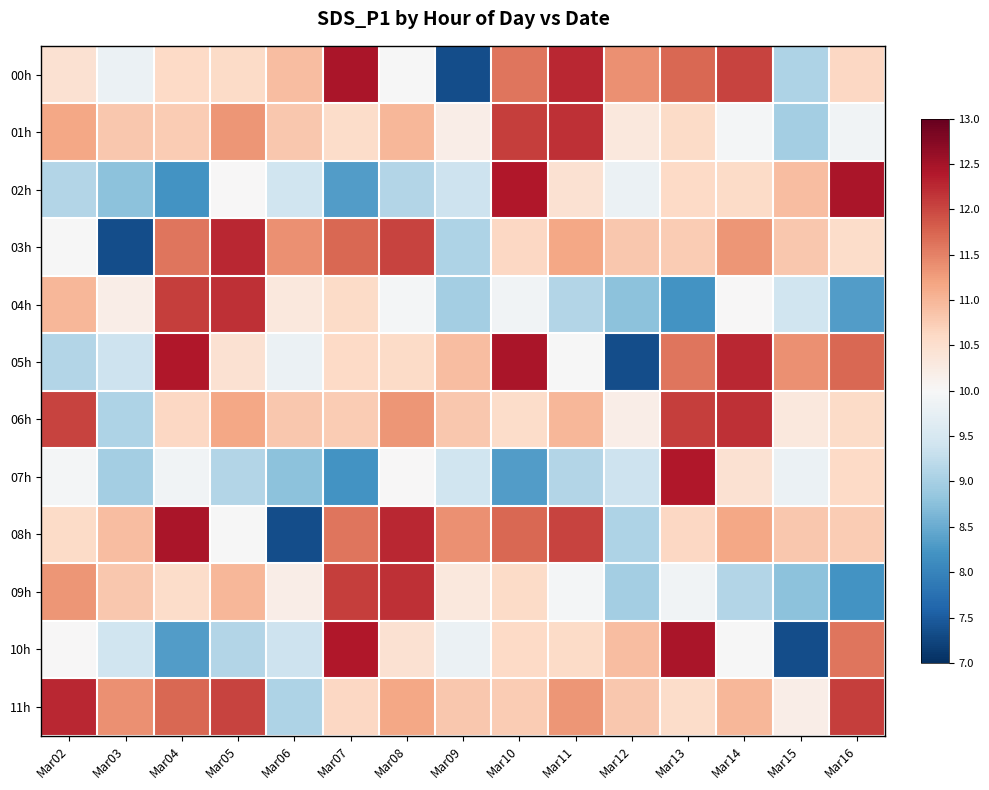

Reading left to right, list all the values displayed in this chart.

00h: Mar02=0.1	Mar03=-0.1	Mar04=0.2	Mar05=0.2	Mar06=0.3	Mar07=0.8	Mar08=-0.0	Mar09=-0.9	Mar10=0.5	Mar11=0.8	Mar12=0.5	Mar13=0.6	Mar14=0.7	Mar15=-0.3	Mar16=0.2
01h: Mar02=0.4	Mar03=0.3	Mar04=0.3	Mar05=0.4	Mar06=0.3	Mar07=0.2	Mar08=0.3	Mar09=0.1	Mar10=0.7	Mar11=0.7	Mar12=0.1	Mar13=0.2	Mar14=-0.0	Mar15=-0.3	Mar16=-0.0
02h: Mar02=-0.3	Mar03=-0.4	Mar04=-0.6	Mar05=0.0	Mar06=-0.2	Mar07=-0.6	Mar08=-0.3	Mar09=-0.2	Mar10=0.8	Mar11=0.1	Mar12=-0.1	Mar13=0.2	Mar14=0.2	Mar15=0.3	Mar16=0.8
03h: Mar02=-0.0	Mar03=-0.9	Mar04=0.5	Mar05=0.8	Mar06=0.5	Mar07=0.6	Mar08=0.7	Mar09=-0.3	Mar10=0.2	Mar11=0.4	Mar12=0.3	Mar13=0.3	Mar14=0.4	Mar15=0.3	Mar16=0.2
04h: Mar02=0.3	Mar03=0.1	Mar04=0.7	Mar05=0.7	Mar06=0.1	Mar07=0.2	Mar08=-0.0	Mar09=-0.3	Mar10=-0.0	Mar11=-0.3	Mar12=-0.4	Mar13=-0.6	Mar14=0.0	Mar15=-0.2	Mar16=-0.6
05h: Mar02=-0.3	Mar03=-0.2	Mar04=0.8	Mar05=0.1	Mar06=-0.1	Mar07=0.2	Mar08=0.2	Mar09=0.3	Mar10=0.8	Mar11=-0.0	Mar12=-0.9	Mar13=0.5	Mar14=0.8	Mar15=0.5	Mar16=0.6
06h: Mar02=0.7	Mar03=-0.3	Mar04=0.2	Mar05=0.4	Mar06=0.3	Mar07=0.3	Mar08=0.4	Mar09=0.3	Mar10=0.2	Mar11=0.3	Mar12=0.1	Mar13=0.7	Mar14=0.7	Mar15=0.1	Mar16=0.2
07h: Mar02=-0.0	Mar03=-0.3	Mar04=-0.0	Mar05=-0.3	Mar06=-0.4	Mar07=-0.6	Mar08=0.0	Mar09=-0.2	Mar10=-0.6	Mar11=-0.3	Mar12=-0.2	Mar13=0.8	Mar14=0.1	Mar15=-0.1	Mar16=0.2
08h: Mar02=0.2	Mar03=0.3	Mar04=0.8	Mar05=-0.0	Mar06=-0.9	Mar07=0.5	Mar08=0.8	Mar09=0.5	Mar10=0.6	Mar11=0.7	Mar12=-0.3	Mar13=0.2	Mar14=0.4	Mar15=0.3	Mar16=0.3
09h: Mar02=0.4	Mar03=0.3	Mar04=0.2	Mar05=0.3	Mar06=0.1	Mar07=0.7	Mar08=0.7	Mar09=0.1	Mar10=0.2	Mar11=-0.0	Mar12=-0.3	Mar13=-0.0	Mar14=-0.3	Mar15=-0.4	Mar16=-0.6
10h: Mar02=0.0	Mar03=-0.2	Mar04=-0.6	Mar05=-0.3	Mar06=-0.2	Mar07=0.8	Mar08=0.1	Mar09=-0.1	Mar10=0.2	Mar11=0.2	Mar12=0.3	Mar13=0.8	Mar14=-0.0	Mar15=-0.9	Mar16=0.5
11h: Mar02=0.8	Mar03=0.5	Mar04=0.6	Mar05=0.7	Mar06=-0.3	Mar07=0.2	Mar08=0.4	Mar09=0.3	Mar10=0.3	Mar11=0.4	Mar12=0.3	Mar13=0.2	Mar14=0.3	Mar15=0.1	Mar16=0.7